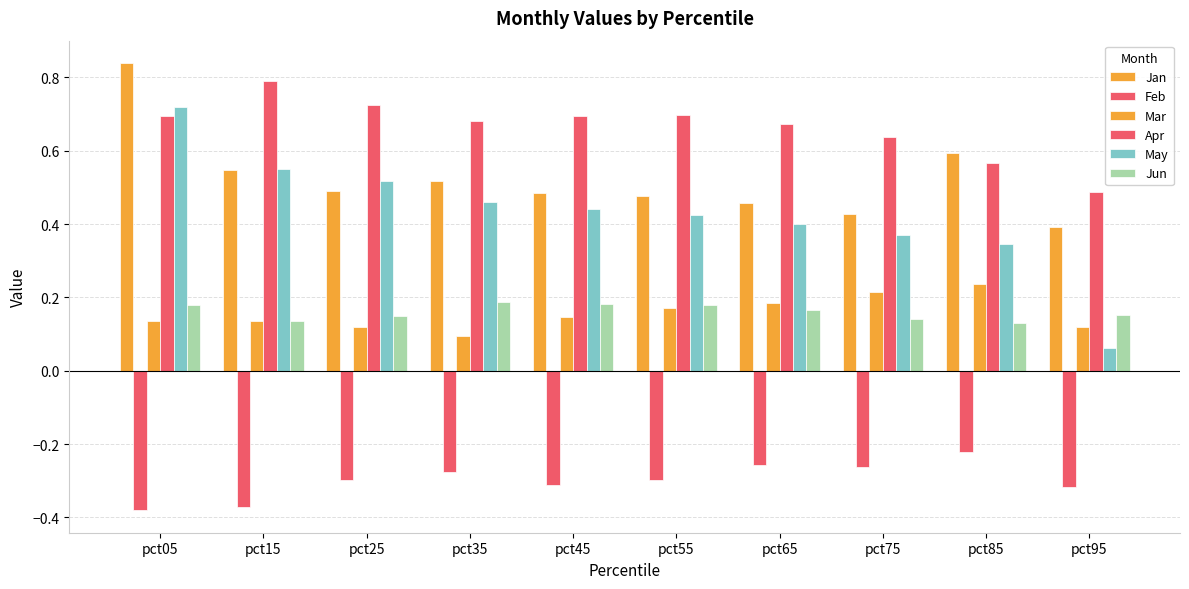

Which series has the largest range (max minus min)?

May